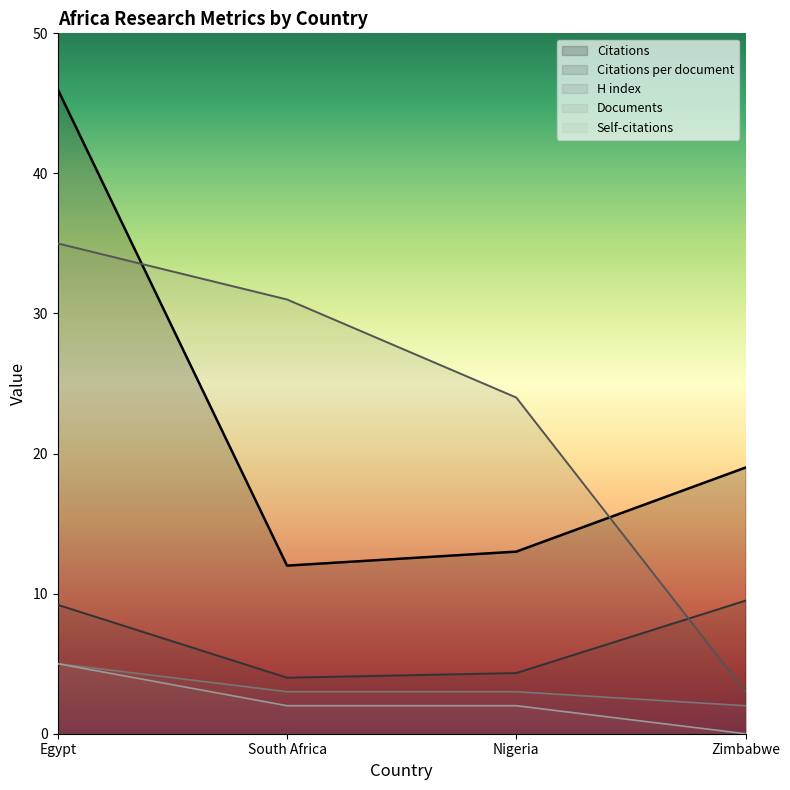

Does the chart display data point markers on the line(s)?

No